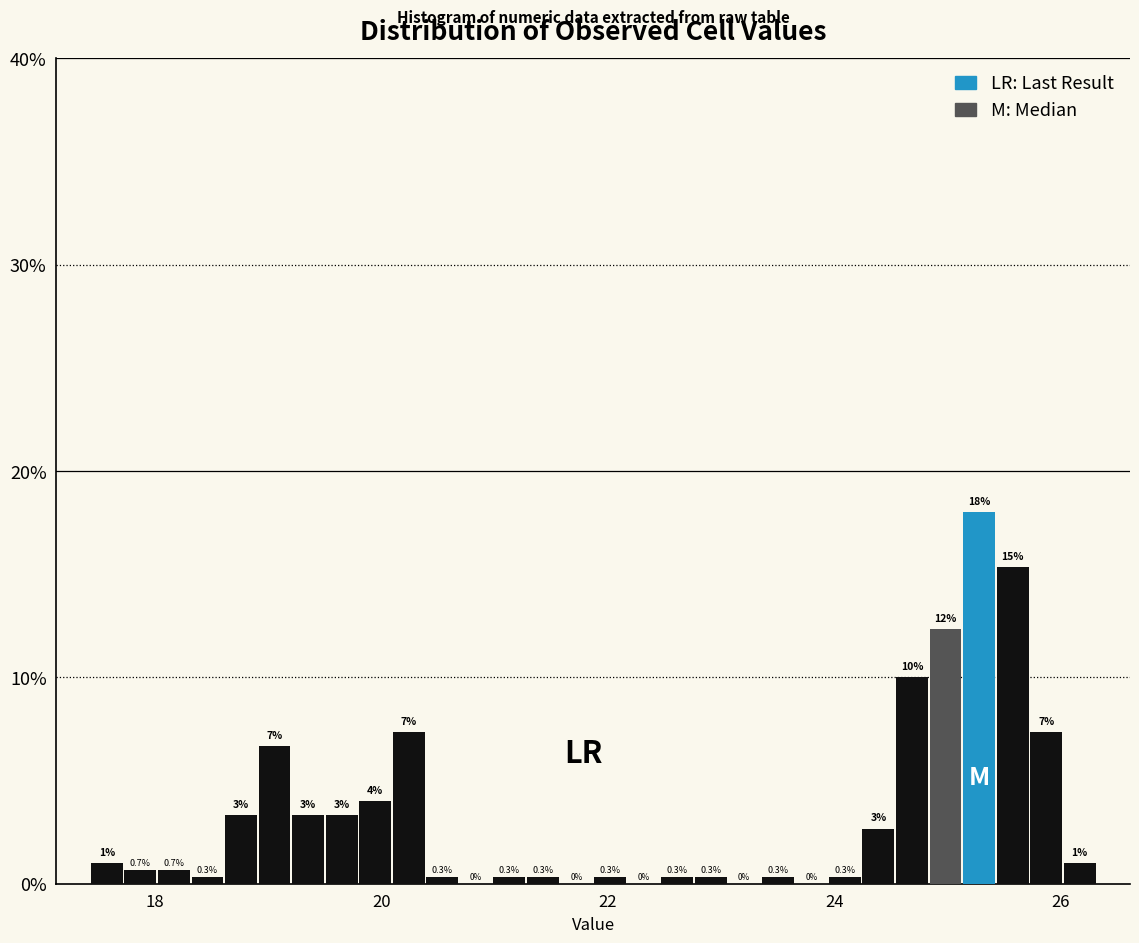

Around what value on the x-axis is the tallest bar? Give the approximate position of its centre, as read against the axis.

25.2